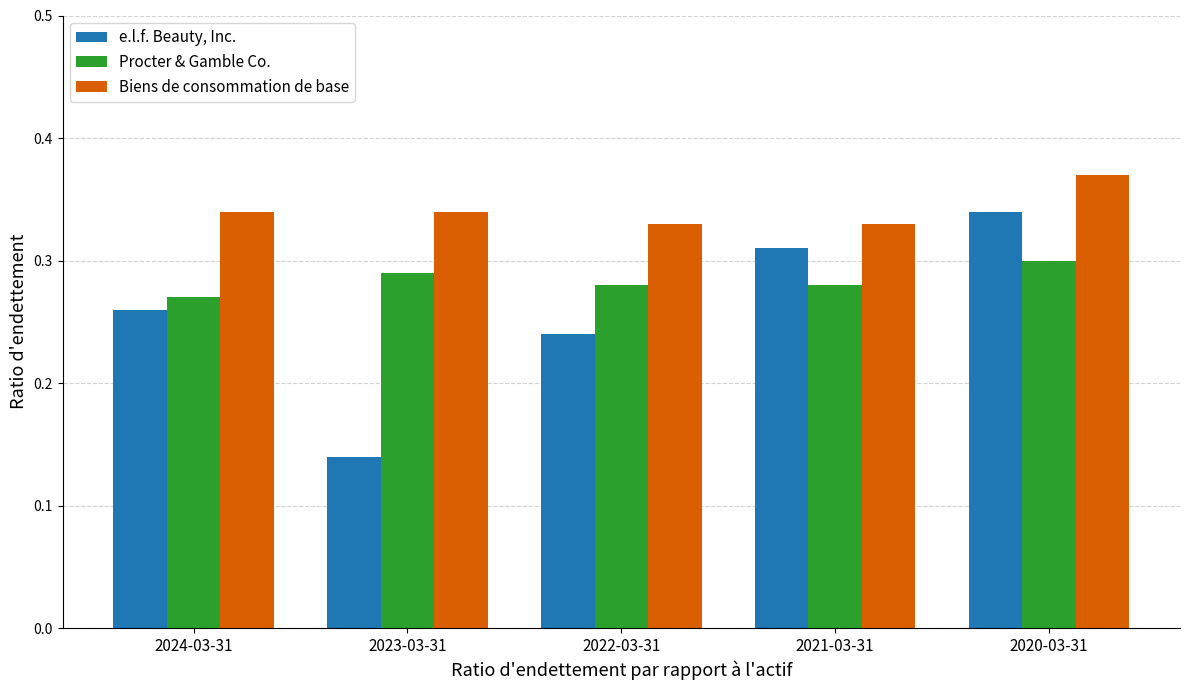

What is the sum of all Biens de consommation de base values?

1.7